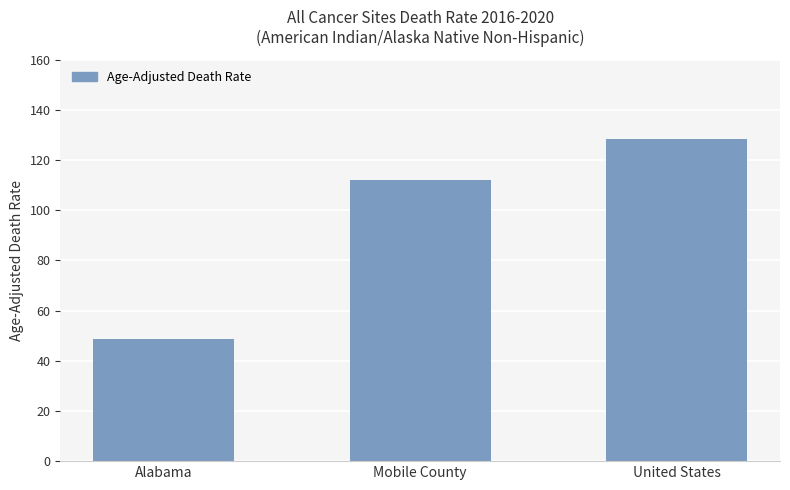

Rank the categories by value from highest to lowest.

United States, Mobile County, Alabama